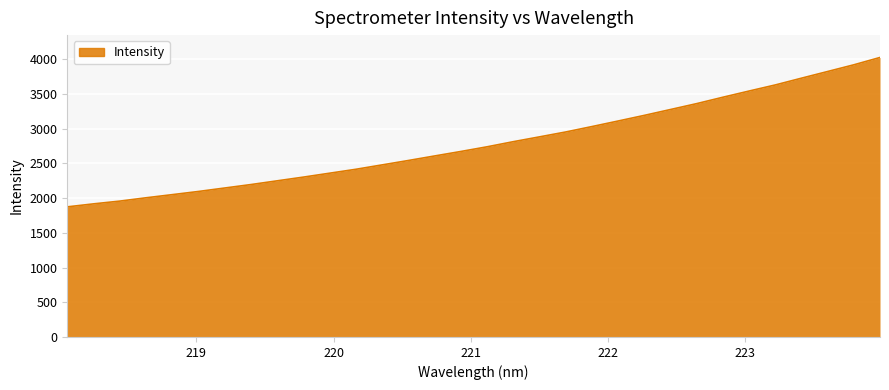

What is the greatest value displayed?

4024.2